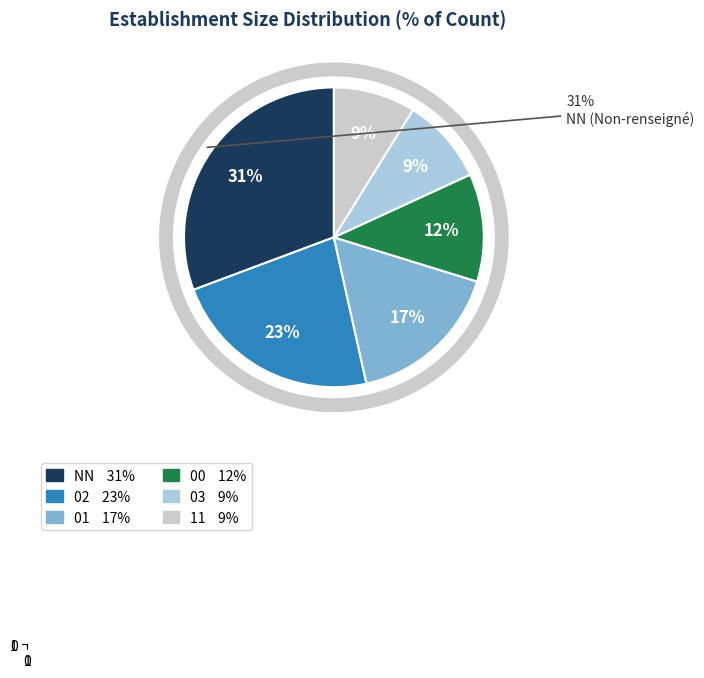

Count the number of slices in the pie.

6